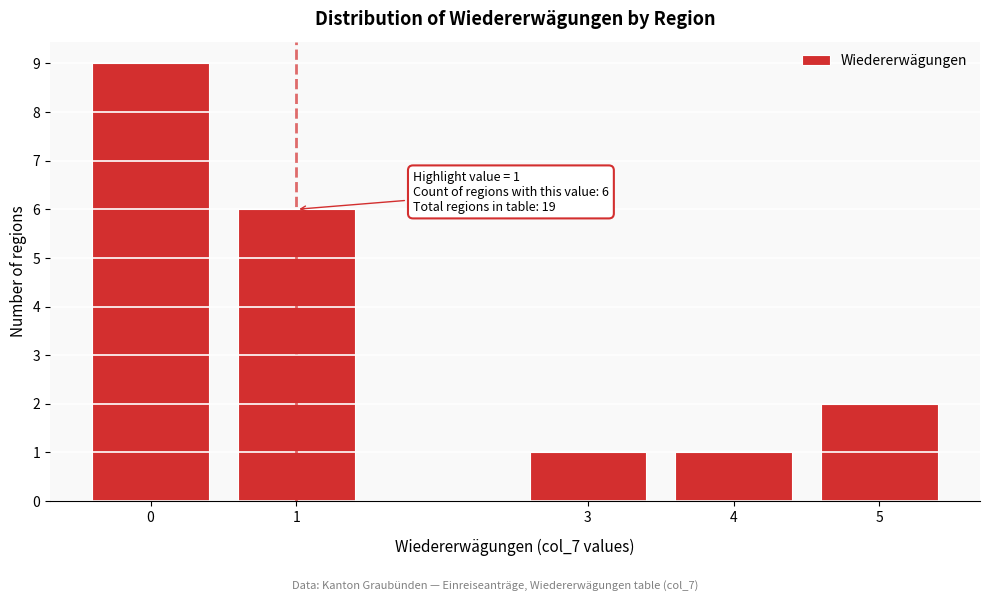

Reading left to right, what are all the values shown in this chart?

0=9	1=6	3=1	4=1	5=2